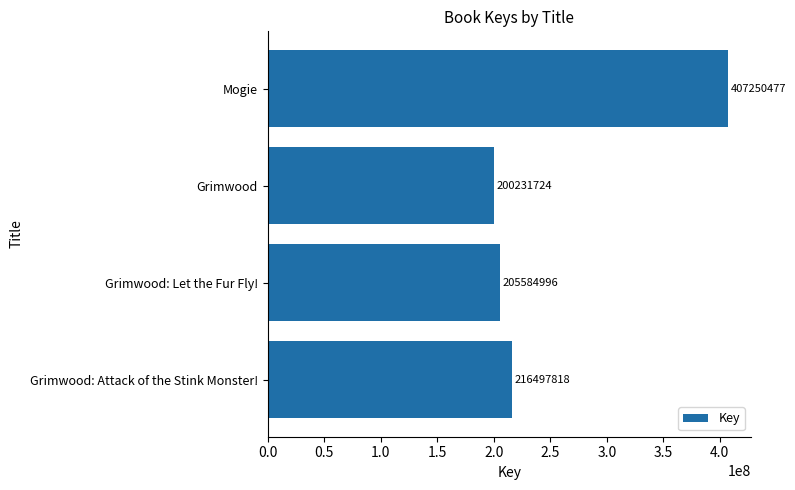

Which label corresponds to the smallest value in the chart?

Grimwood